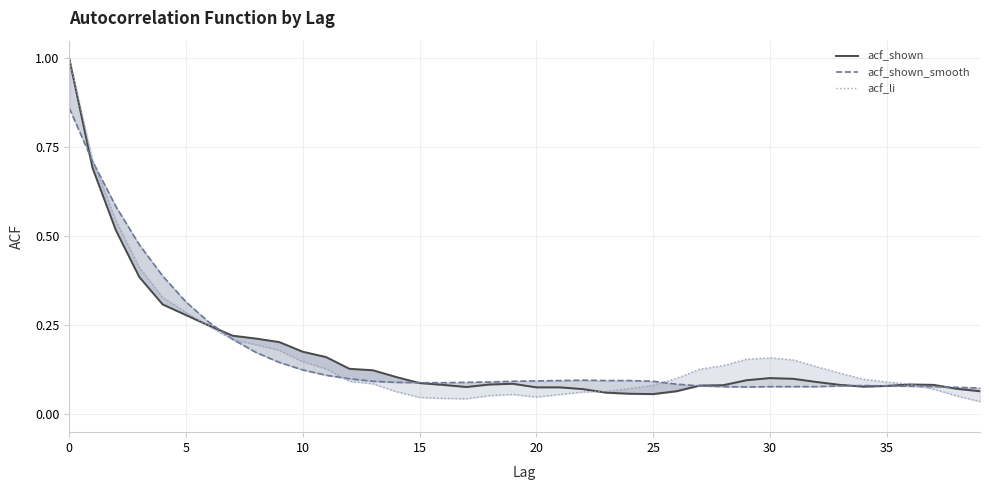

At how many categories does at least one series exceed 0?

40